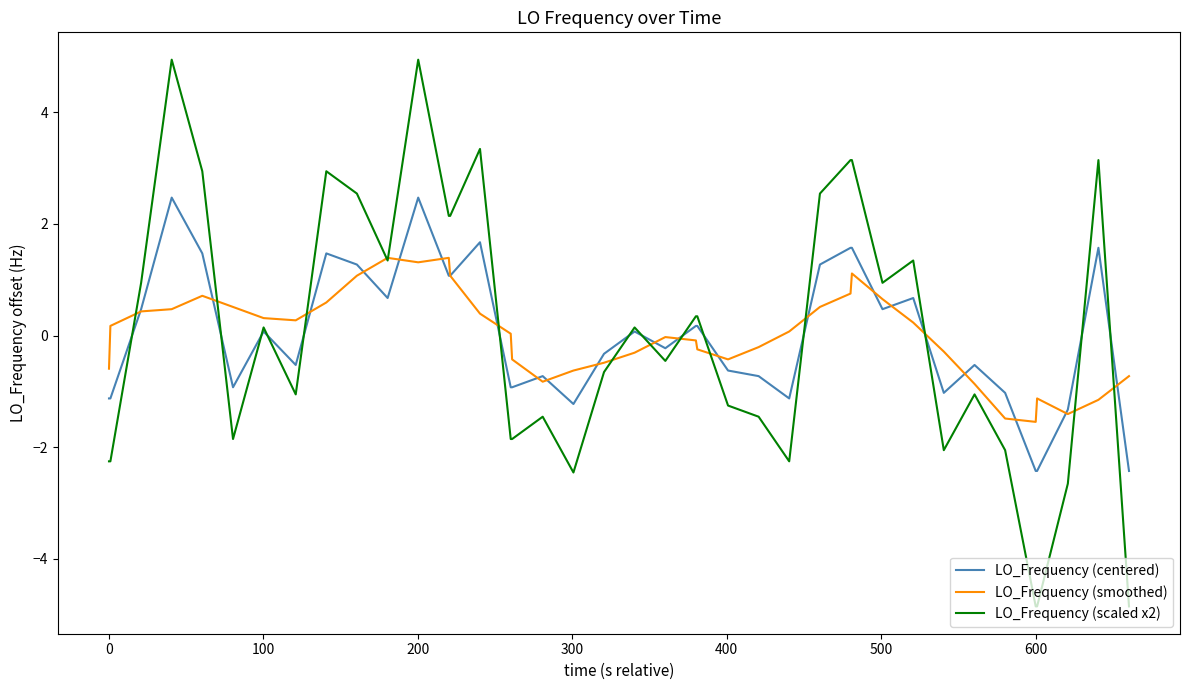

List the series in order of their peak value, highest first.

LO_Frequency (scaled x2), LO_Frequency (centered), LO_Frequency (smoothed)